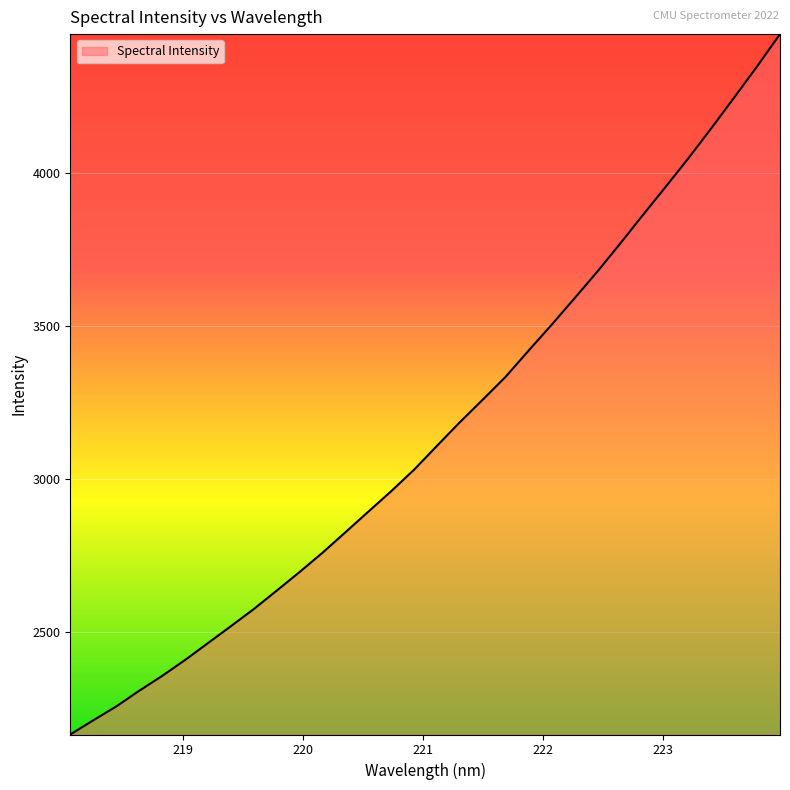

How many categories are shown in the chart?

32